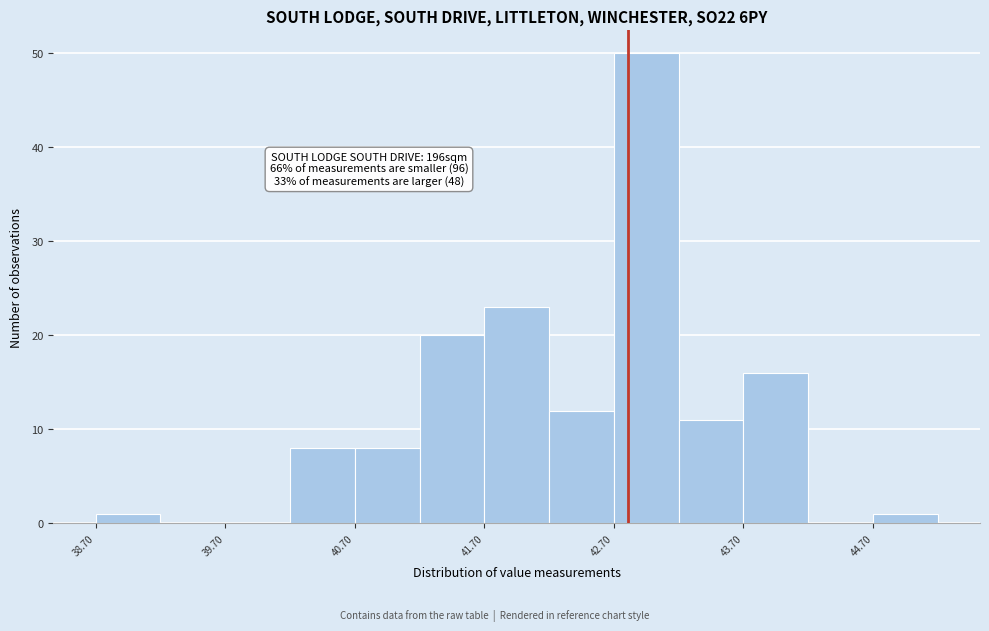

Over which range of the x-axis is the bar tallest?

42.7 to 43.2